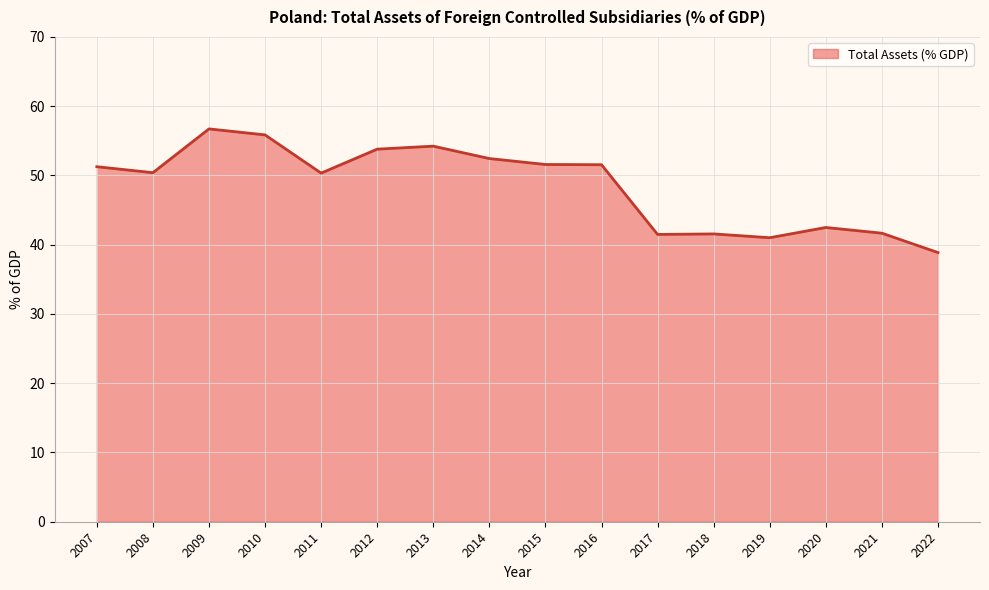

How many lines are shown in the chart?

1